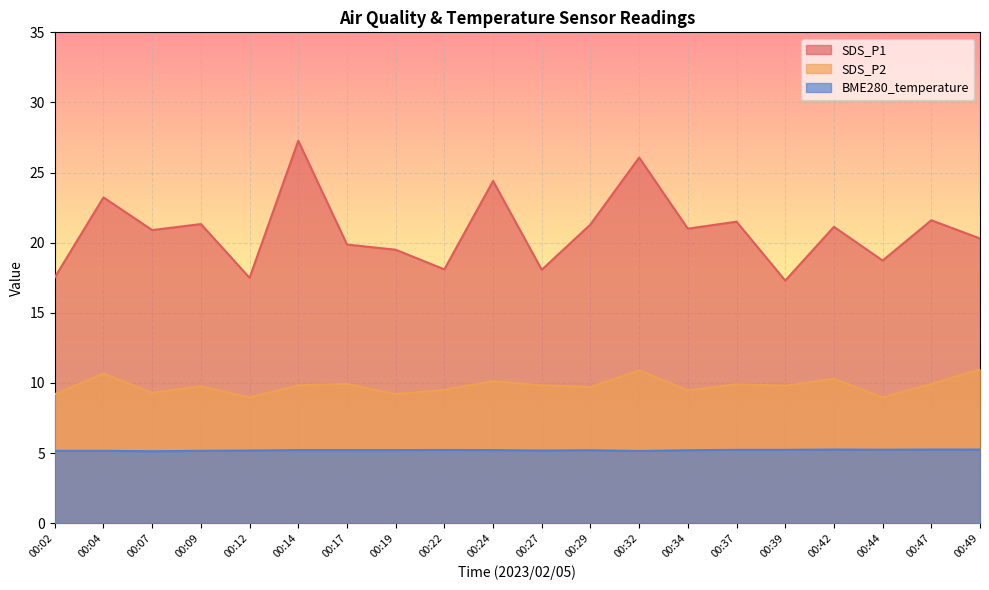

What is the average value of the SDS_P1 series?

20.8